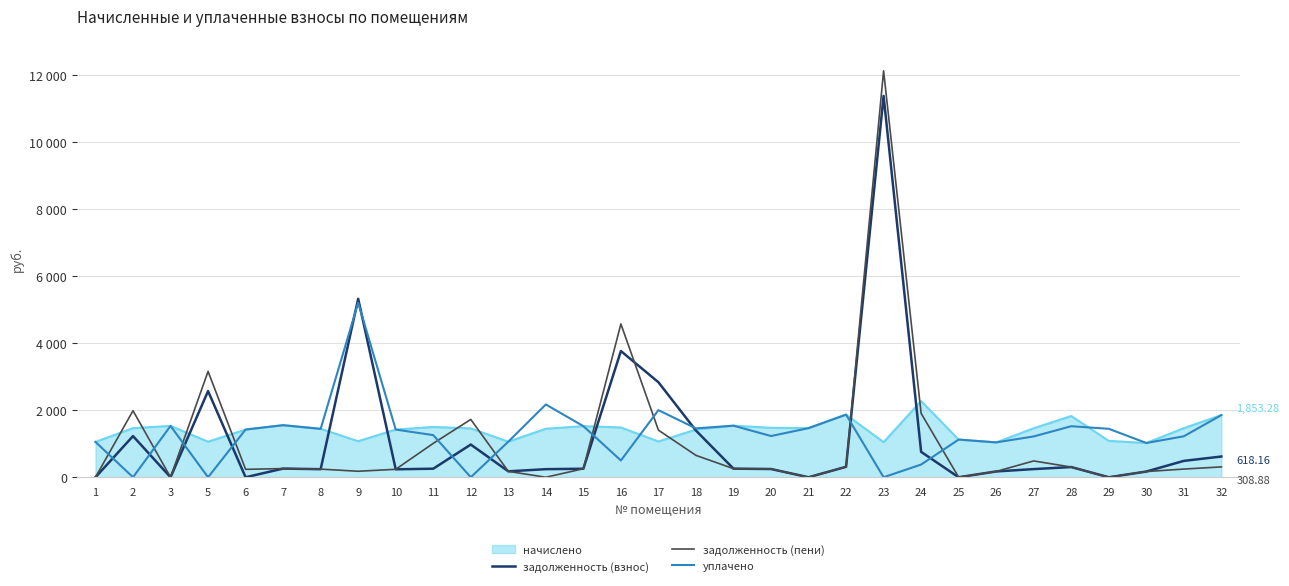

What is the value of the уплачено point at the 18th from the left?

1537.4